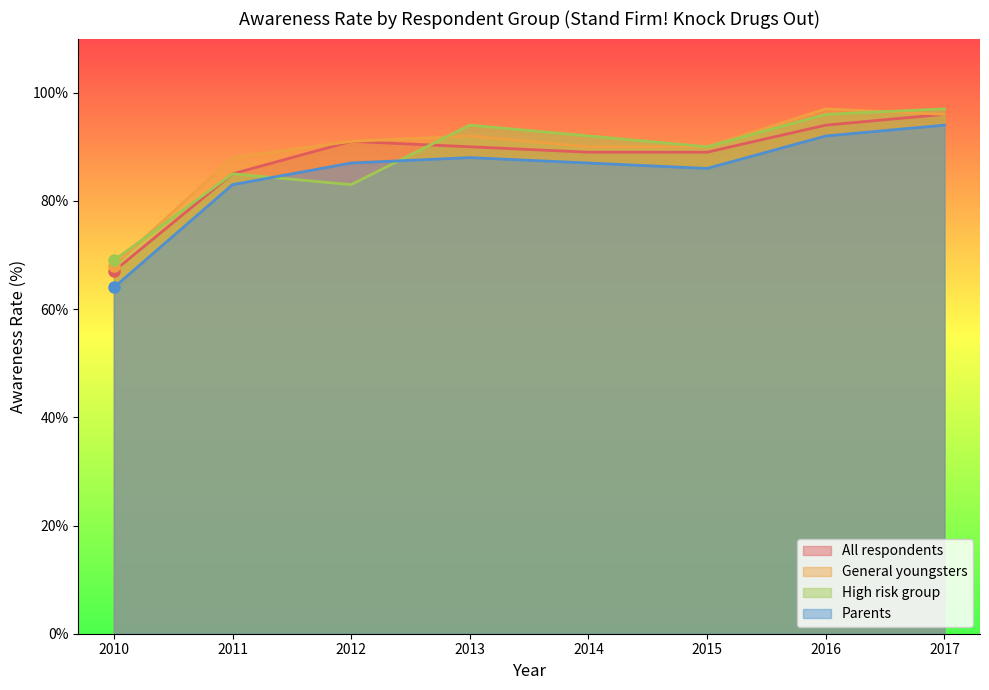

True or false: Parents and All respondents intersect in this chart.

False